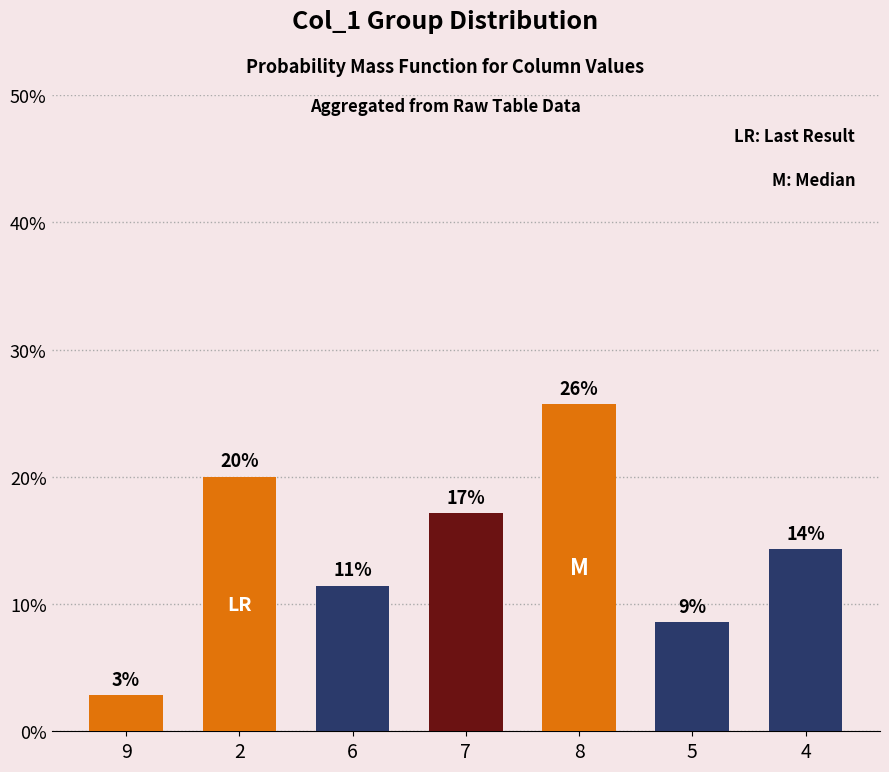

Does the chart contain any negative values?

No